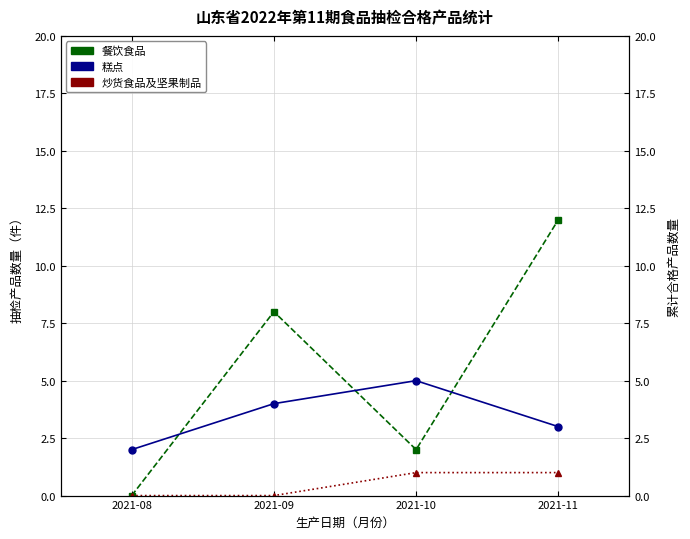

Which series changed the most between 2021-08 and 2021-10?

糕点